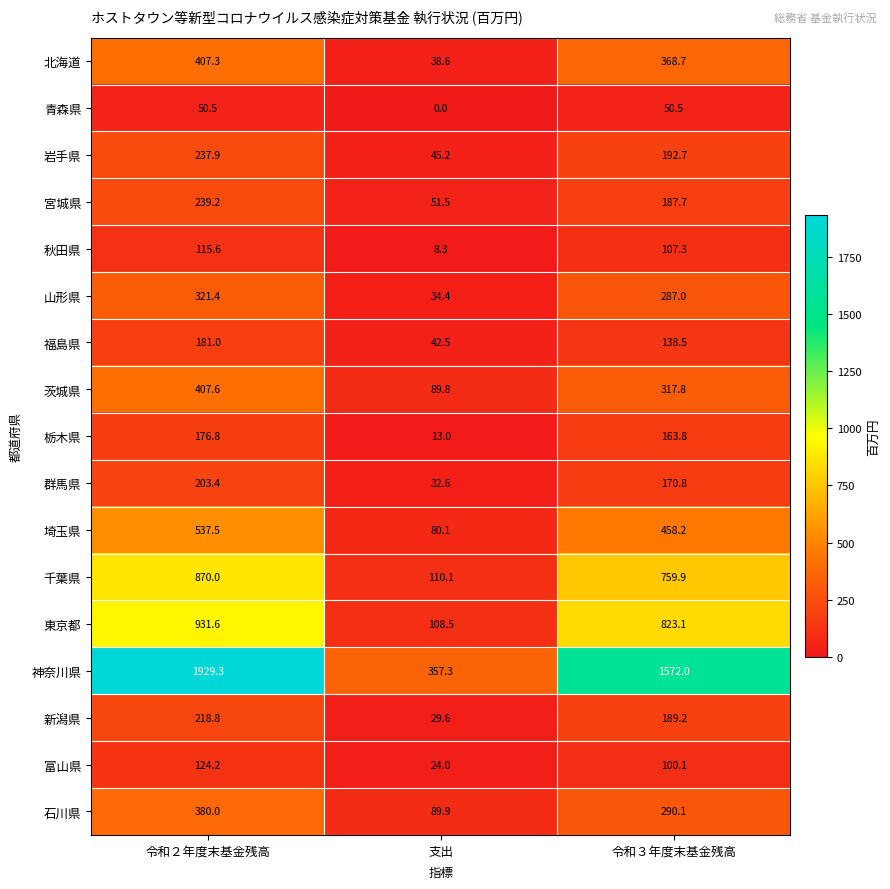

At which category is the sum across all series the highest?

令和２年度末基金残高